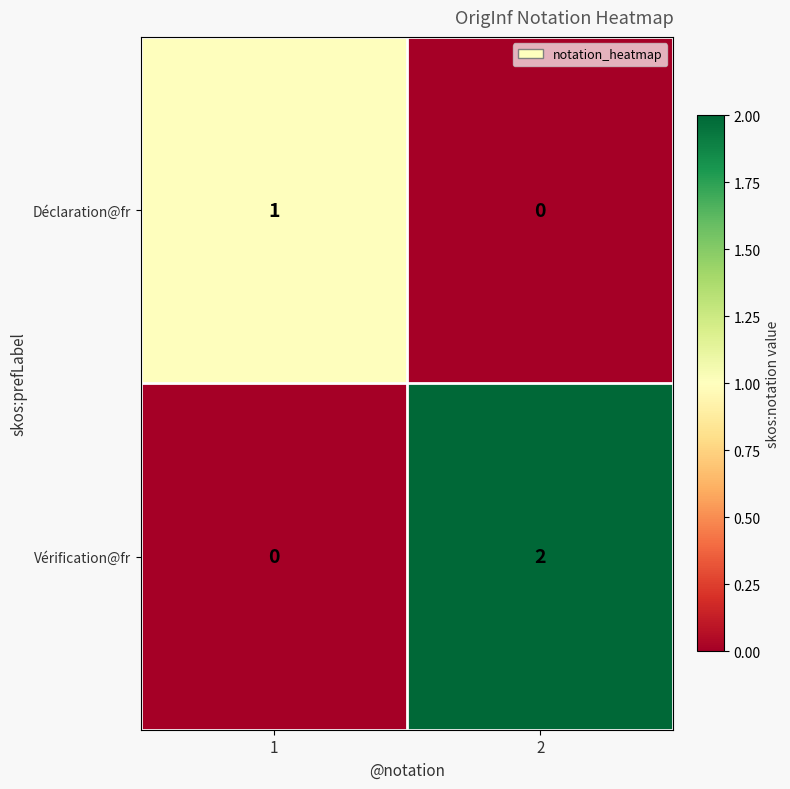

The Vérification@fr series shows 1 at 1. True or false?

False